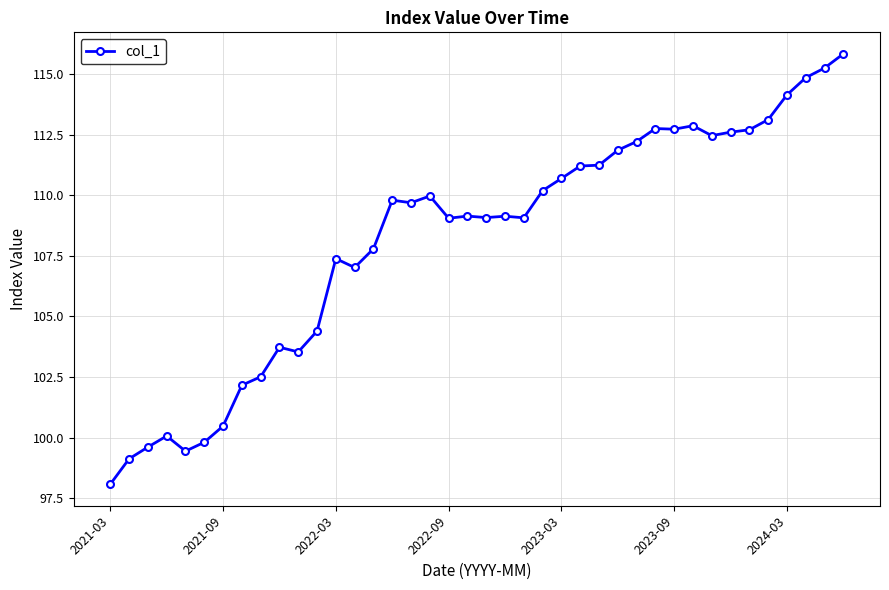

What is the difference between the maximum and minimum values?

17.8